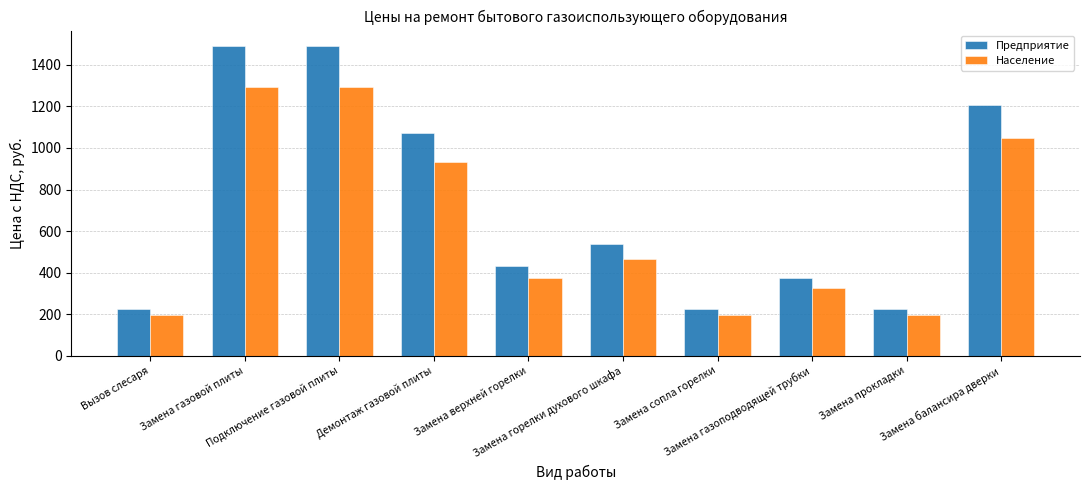

How many data points in Предприятие are less than 536?

5